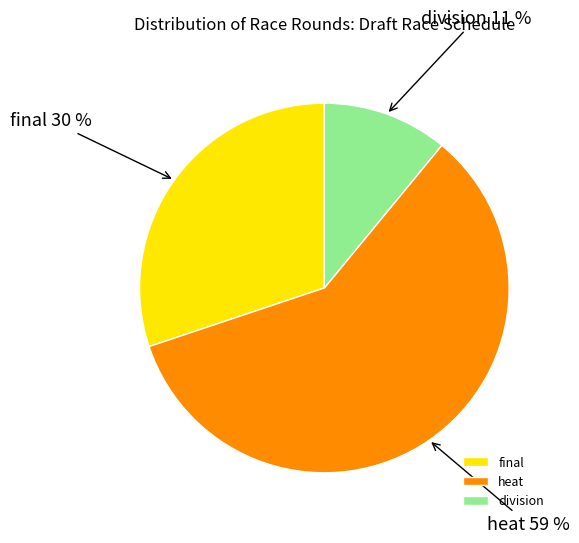

Is it true that heat is 64% of the pie?

False